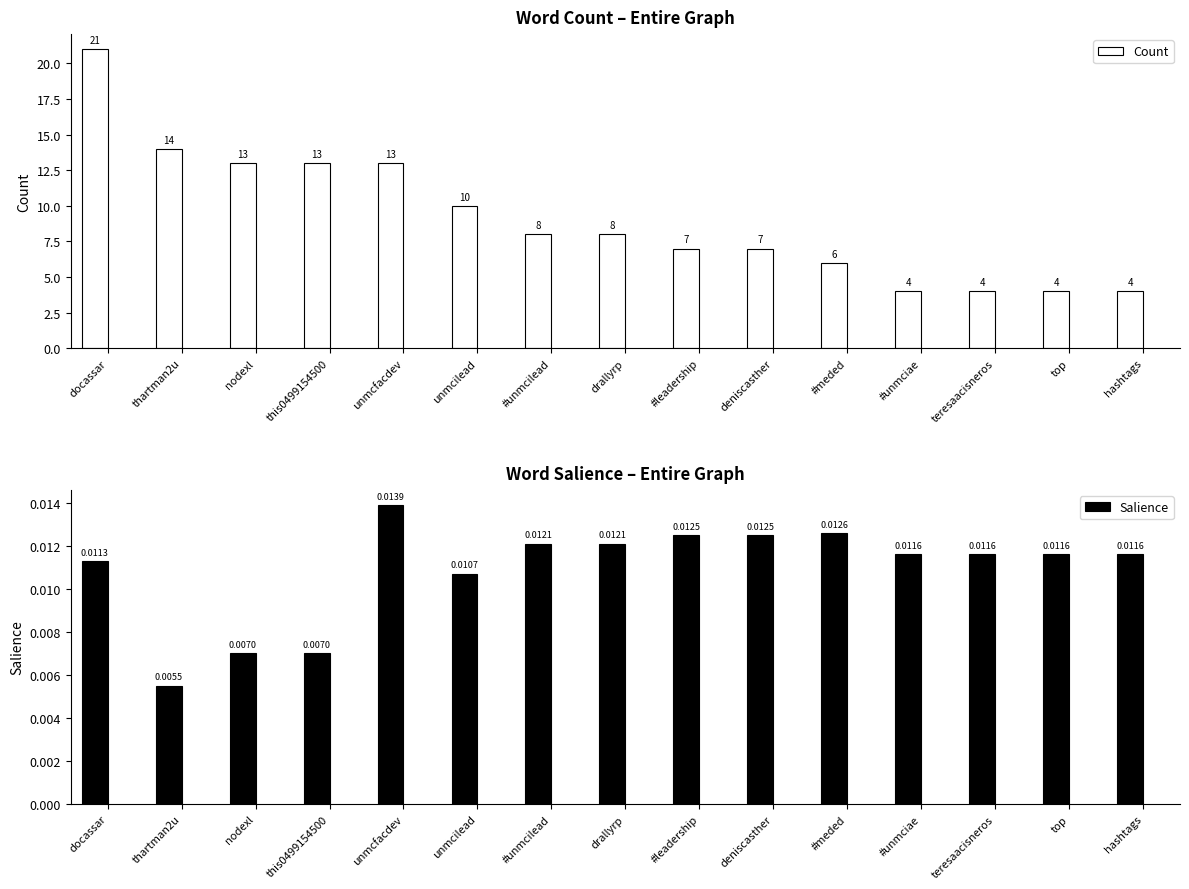

Rank the categories by Count value from highest to lowest.

docassar, thartman2u, nodexl, this0499154500, unmcfacdev, unmcilead, #unmcilead, drallyrp, #leadership, deniscasther, #meded, #unmciae, teresaacisneros, top, hashtags